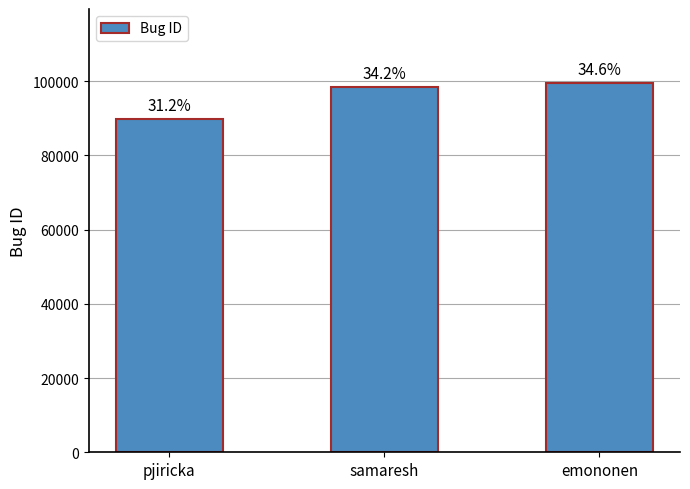

Reading left to right, extract all data points from this chart.

pjiricka=89772	samaresh=98410	emononen=99567